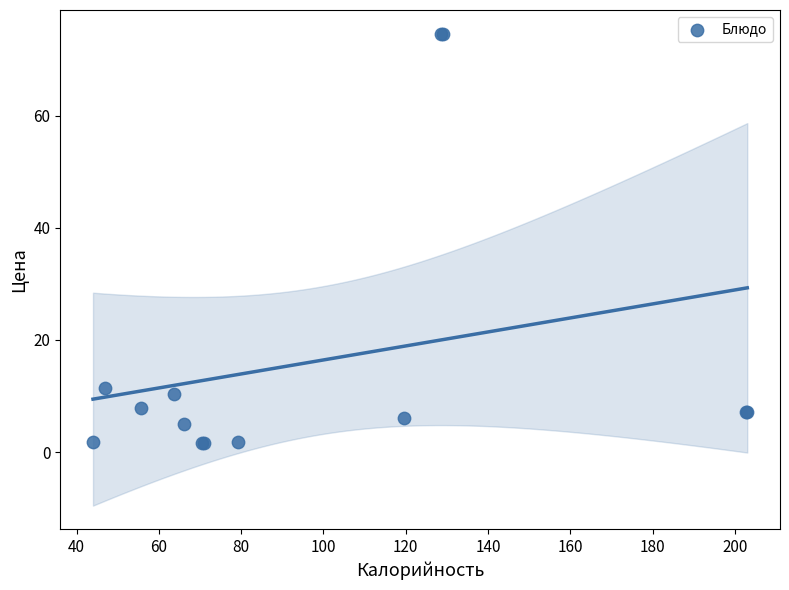

What Y value in the scatter plot is closest to 38?

11.3